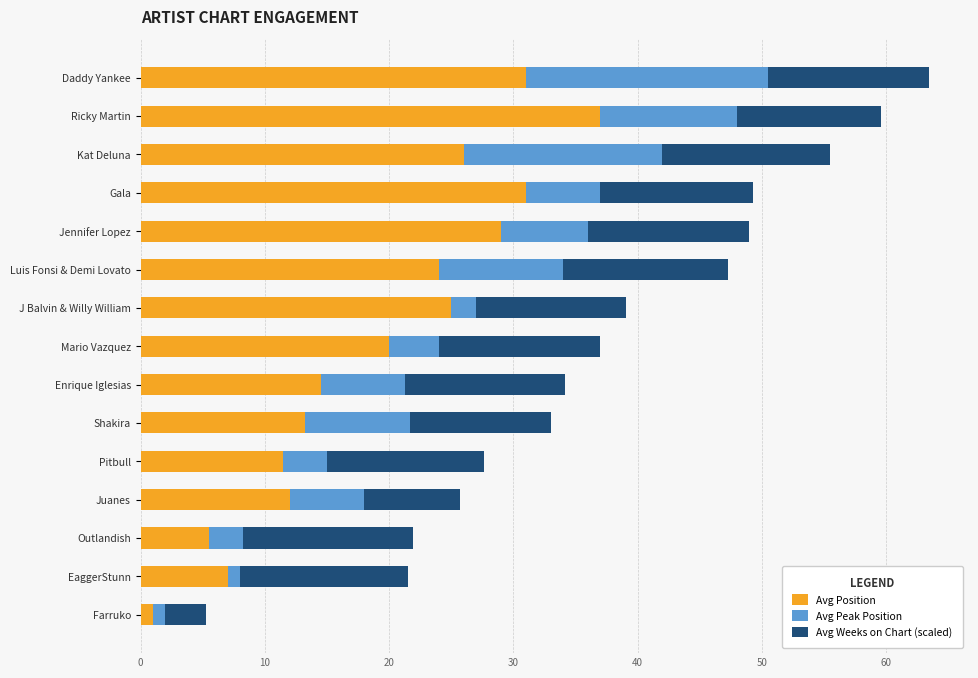

What is the maximum value for Avg Position?

37.0